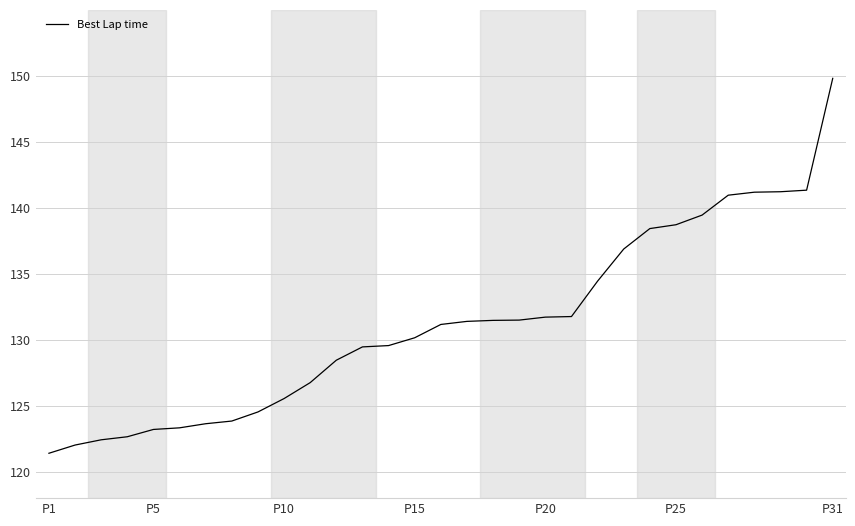

What is the maximum value shown in the chart?

149.8